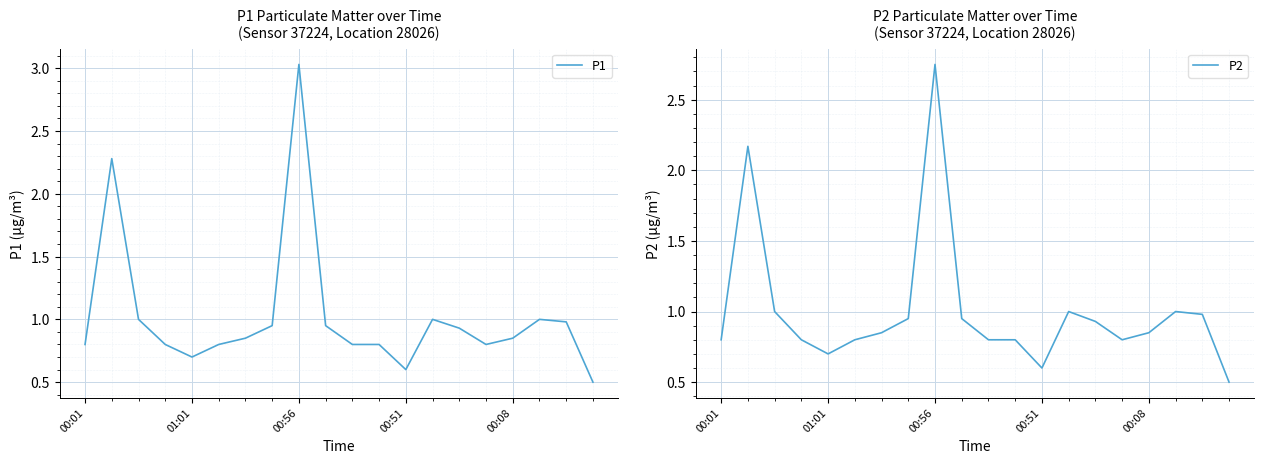

List the series in order of their peak value, highest first.

P1, P2